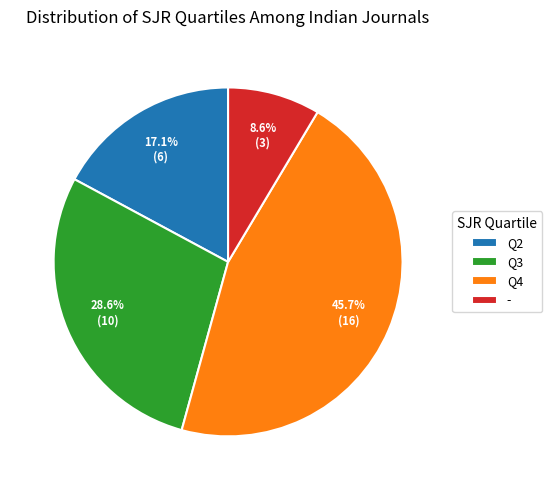

Does Q2 account for over 50% of the chart?

No